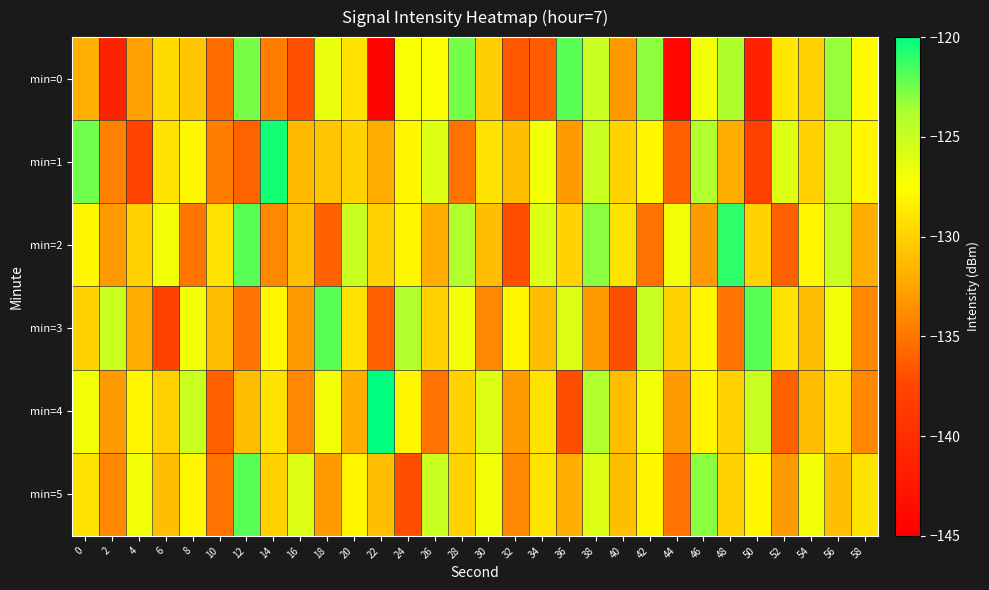

Rank the series by their maximum value, from lowest to highest.

min=3, min=5, min=0, min=2, min=1, min=4